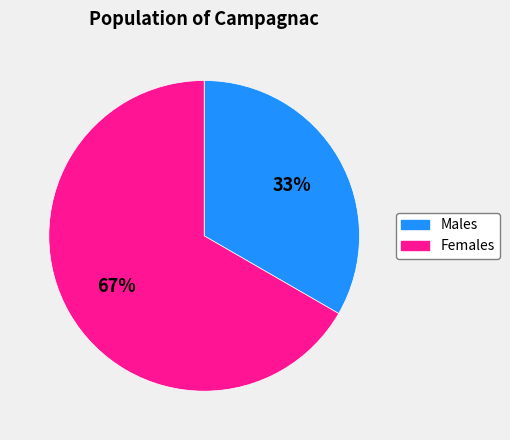

Is there a majority slice in this chart?

Yes